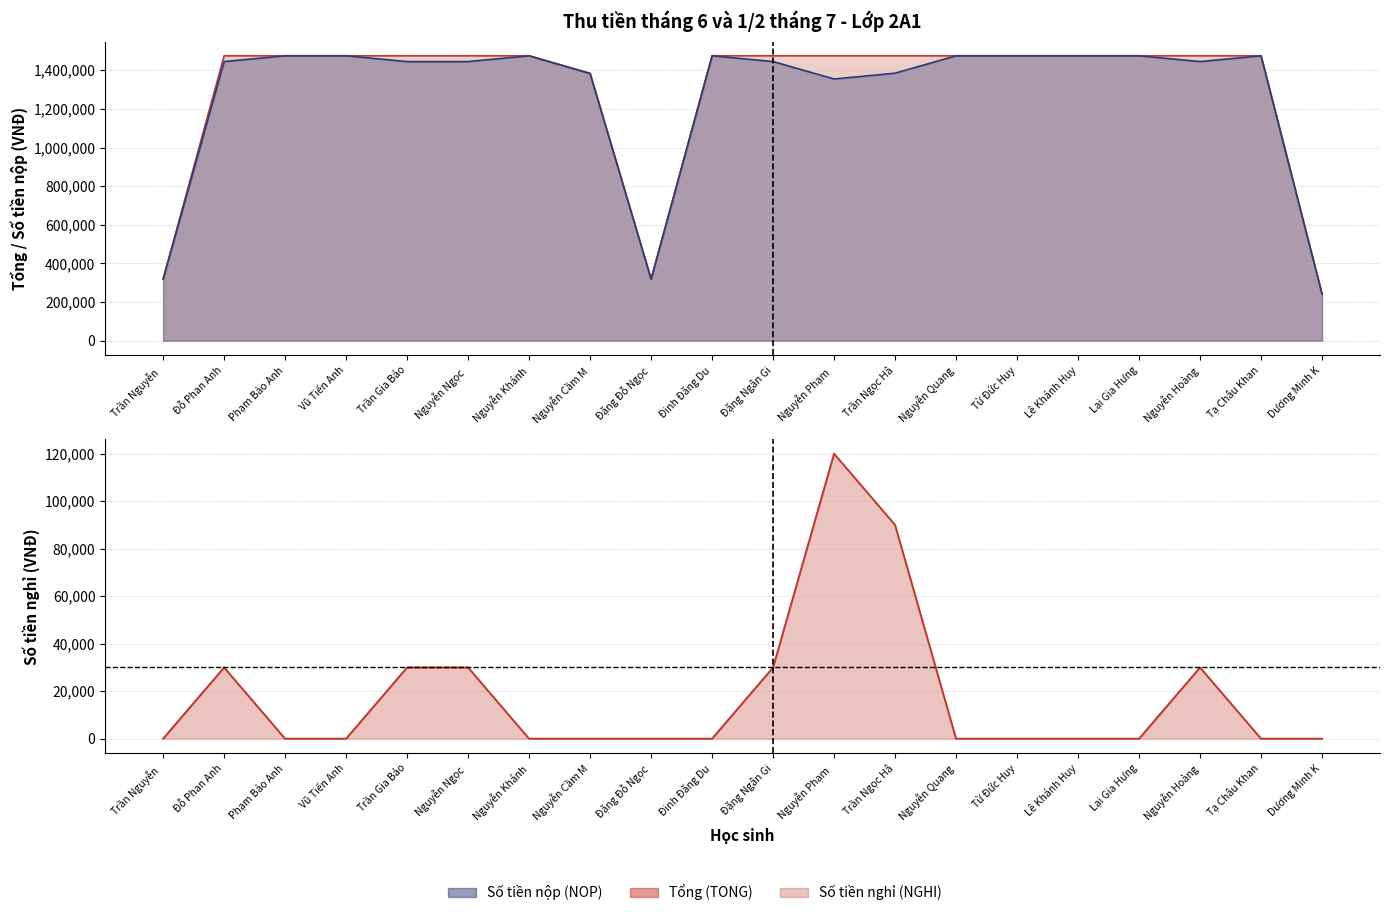

At how many categories does at least one series exceed 1241310?

17